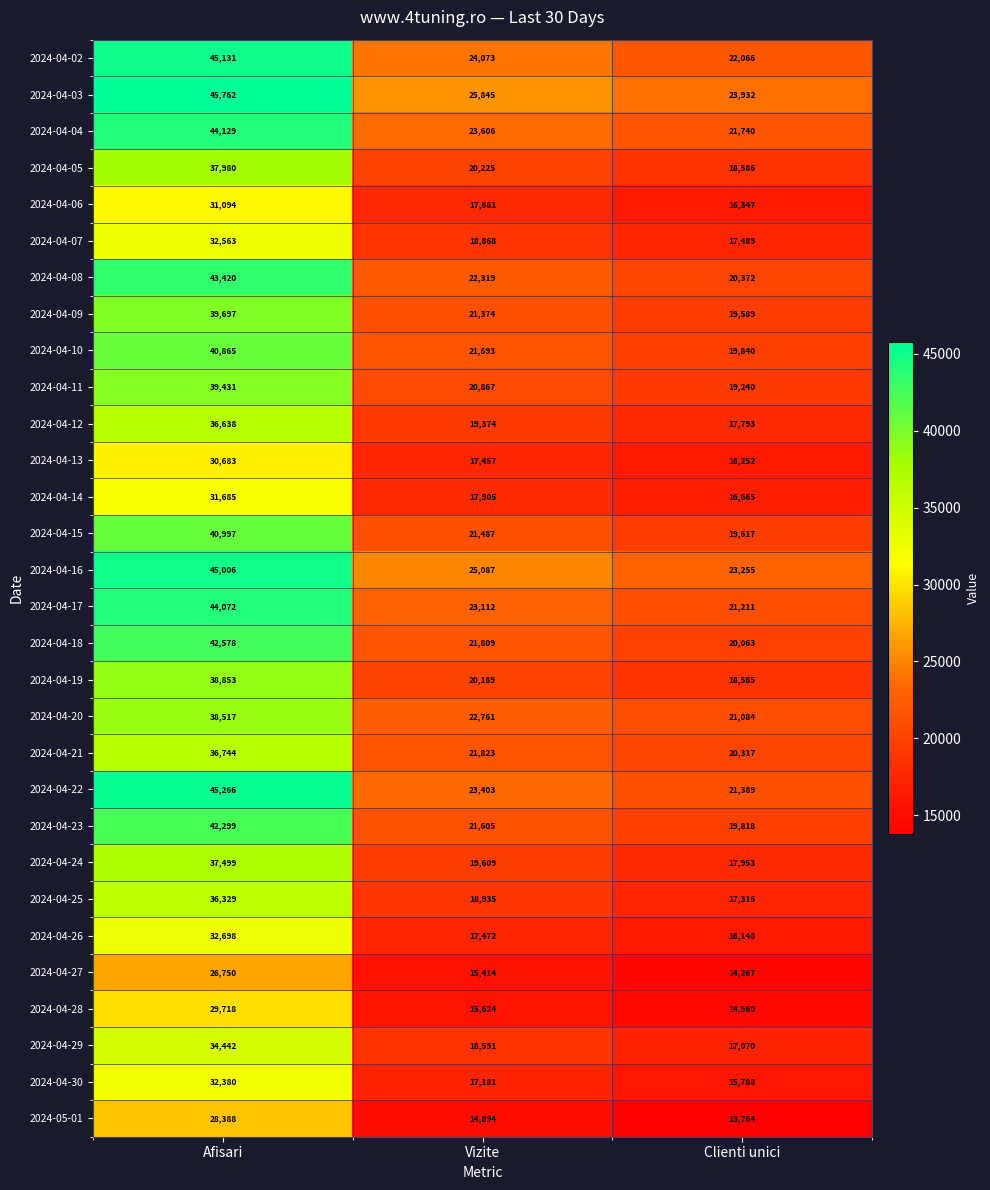

The 2024-04-12 series shows 19374 at Vizite. True or false?

True